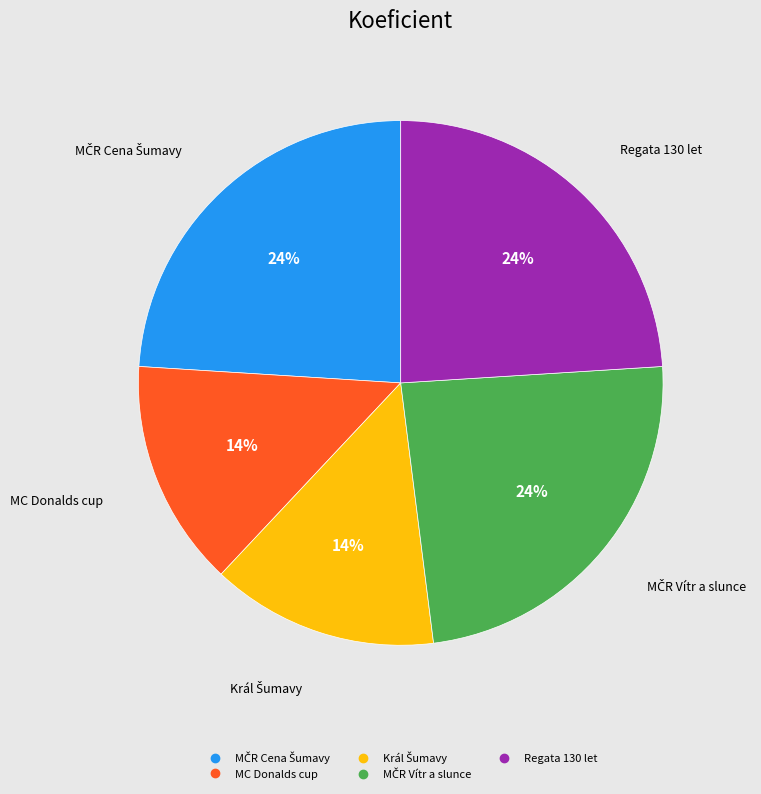

Is there any slice that represents more than half of the pie?

No